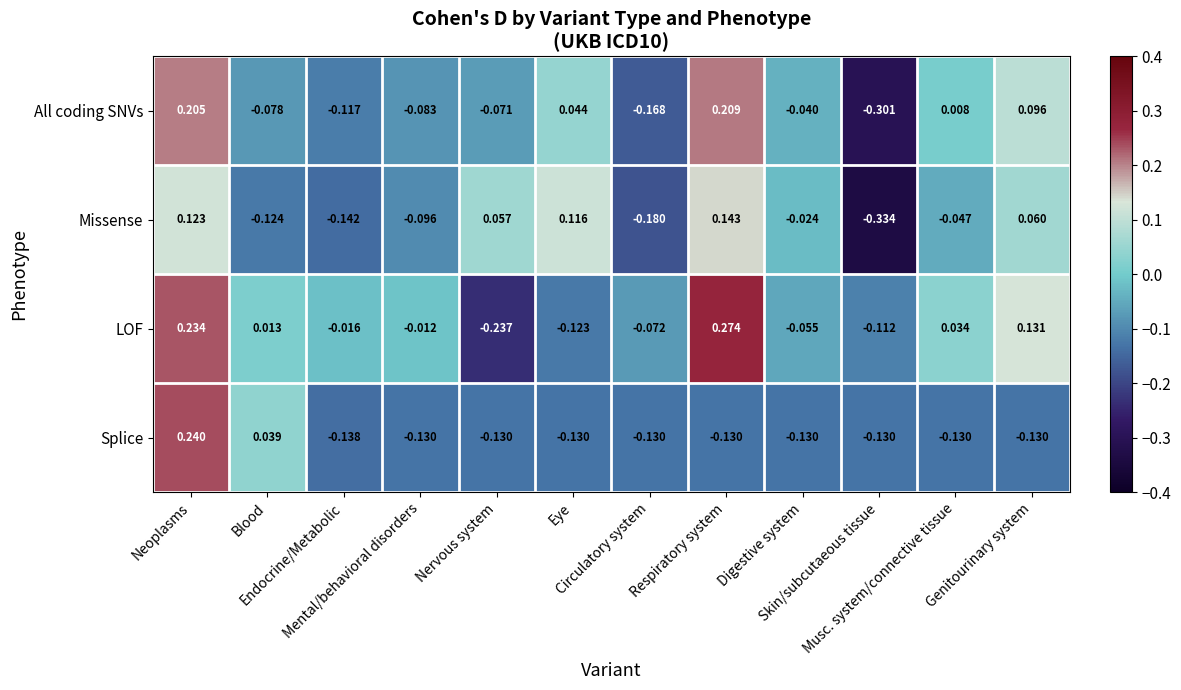

Which series has the largest total across all categories?

LOF